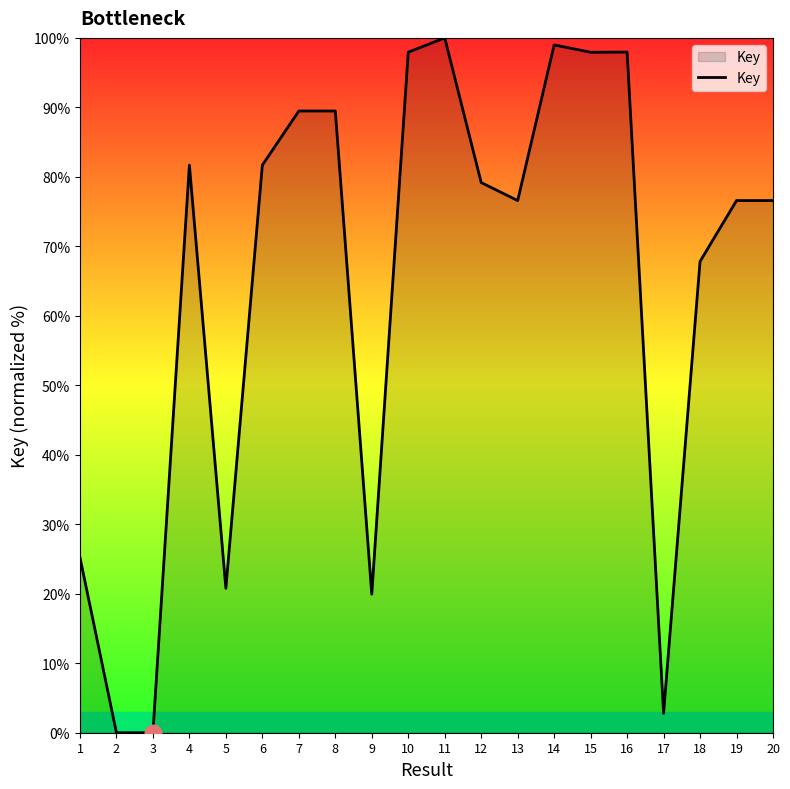

Between 16 and 6, which is larger?

16